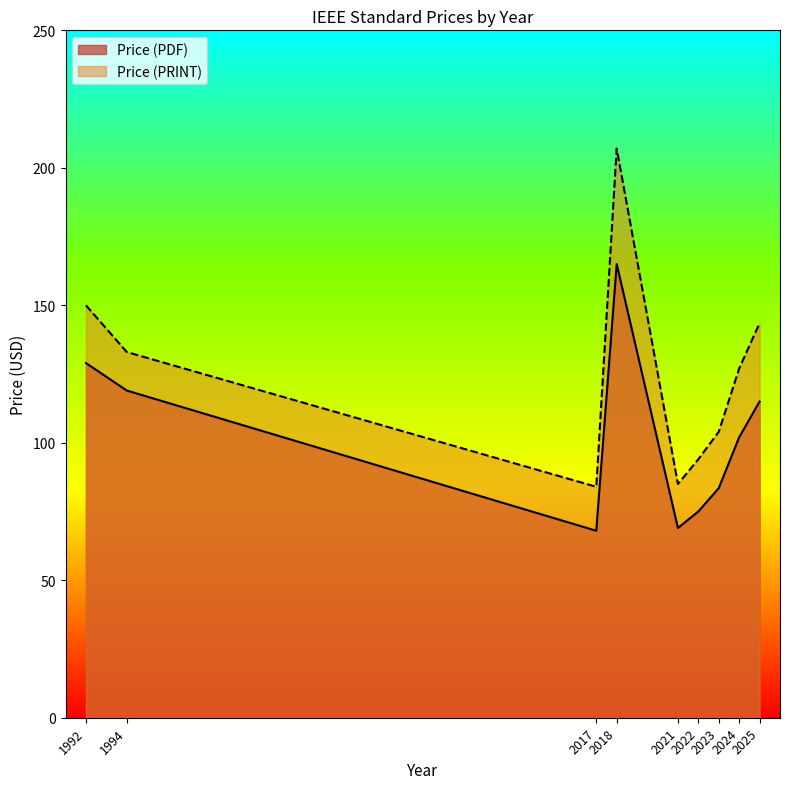

Is the value of Price (PDF) at 2023 greater than the value of Price (PRINT) at 2024?

No